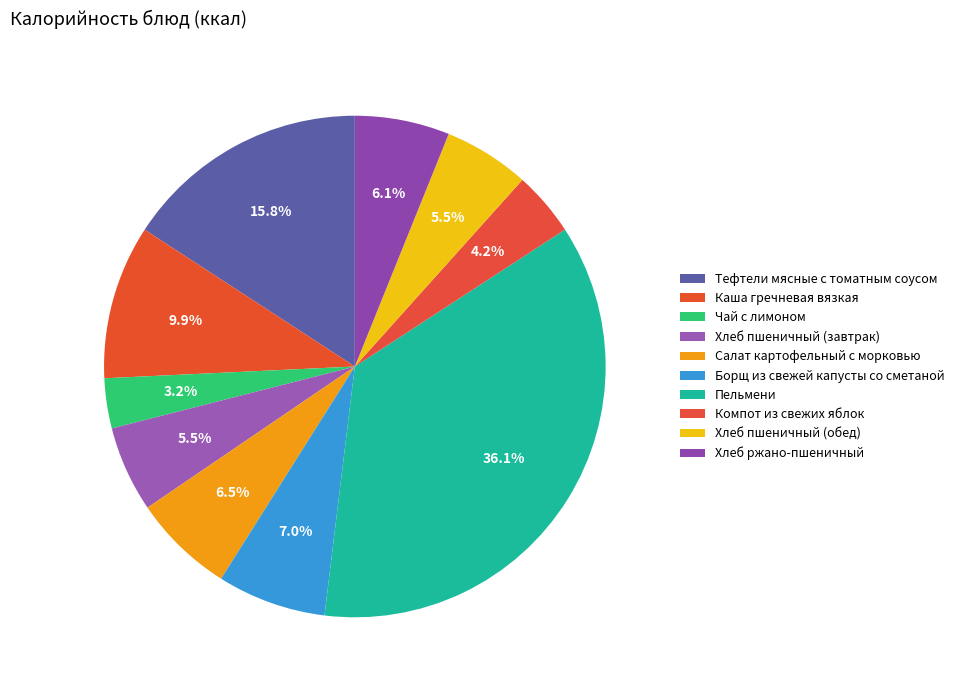

How many segments does this pie chart have?

10